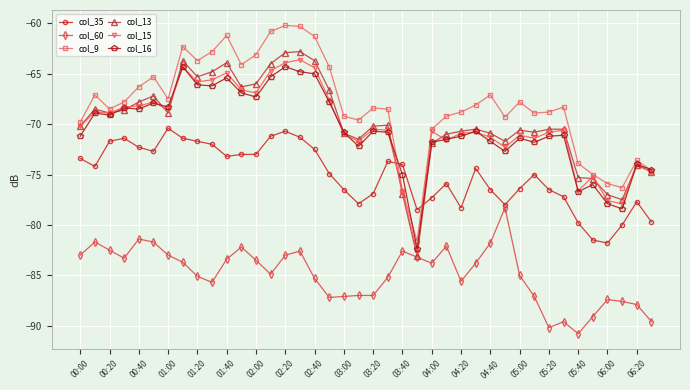

Does the chart display data point markers on the line(s)?

Yes